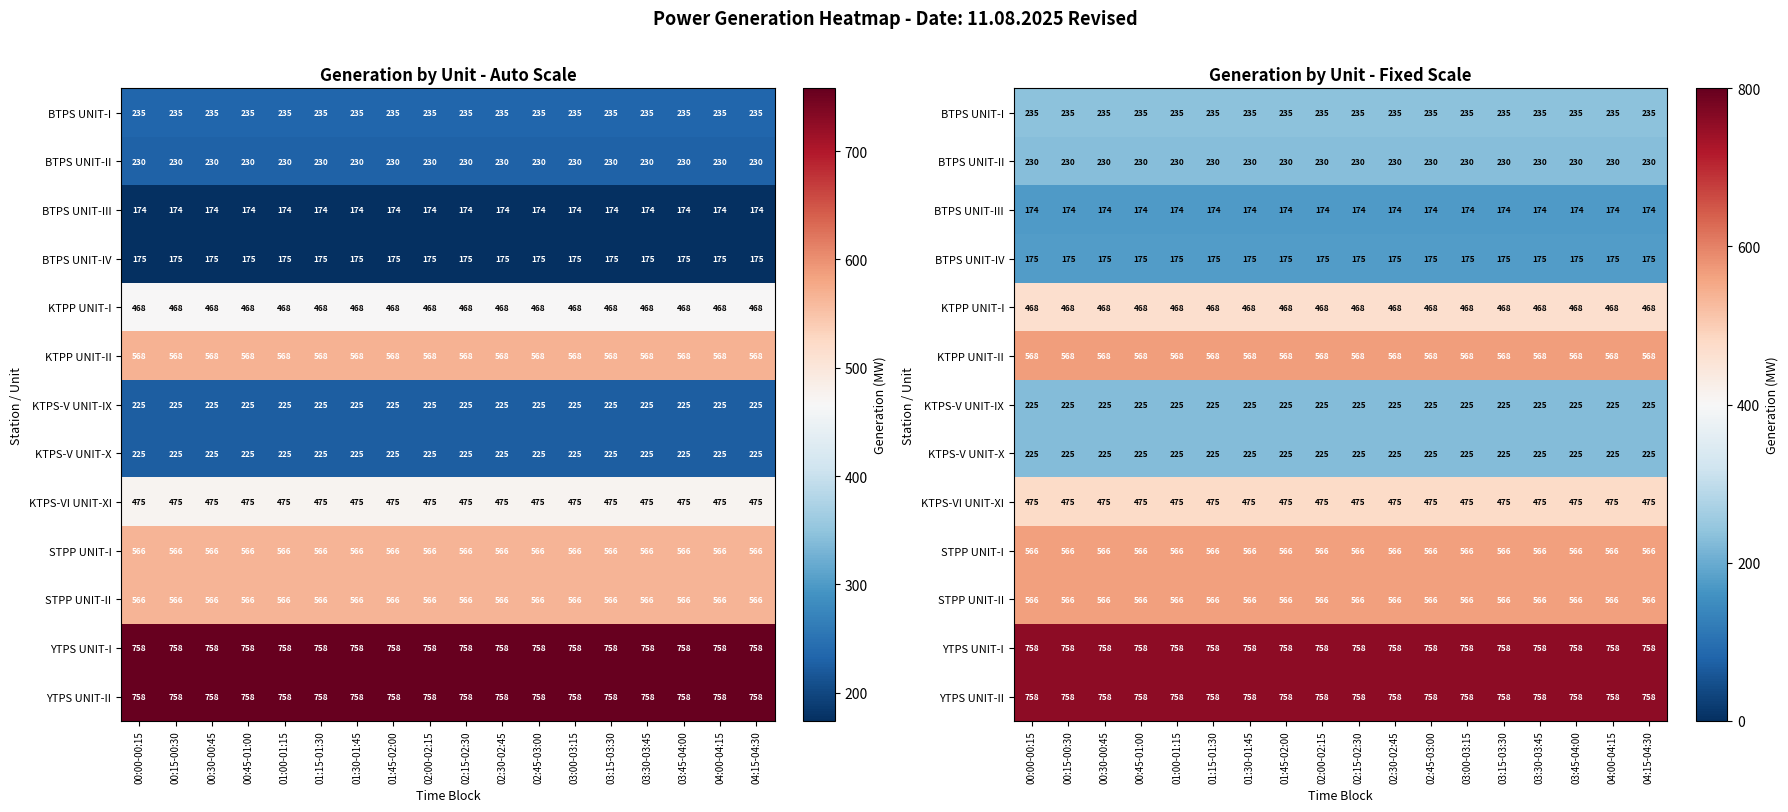

Which category has the lowest value in the KTPP UNIT-II series?

00:00-00:15